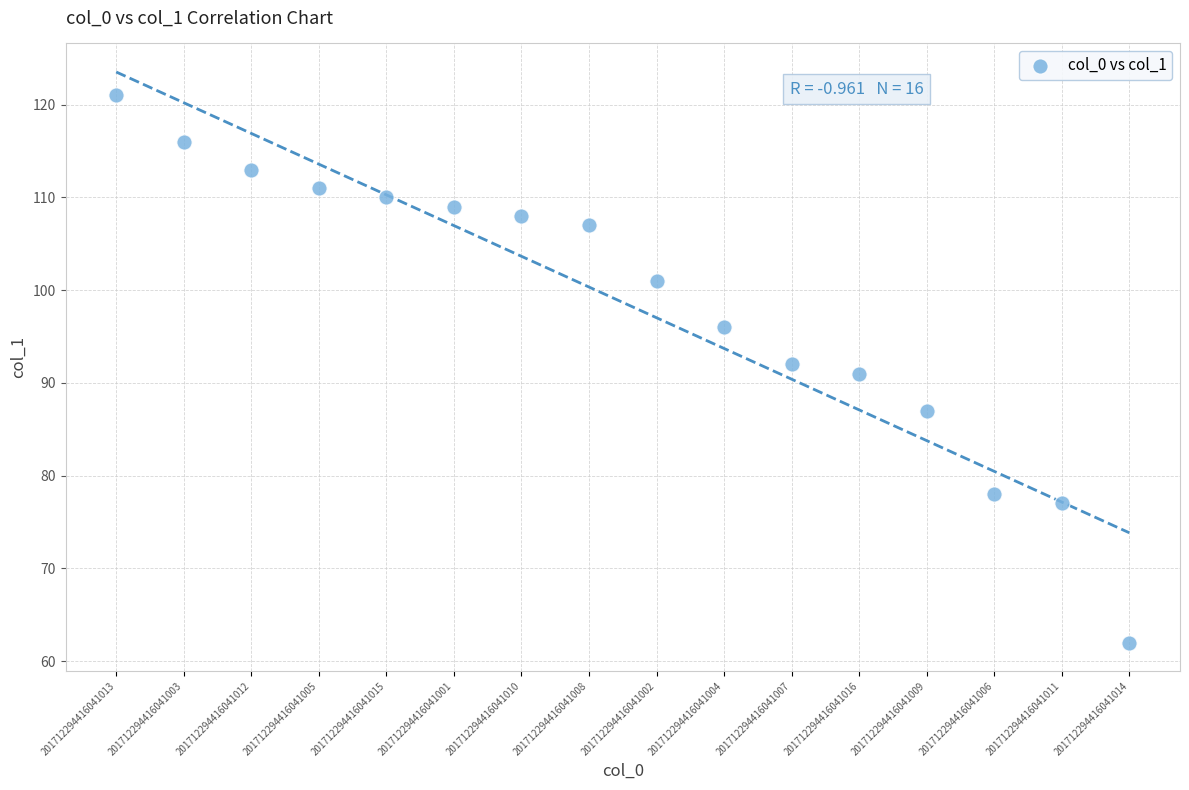

Count the number of points in this scatter plot.

16